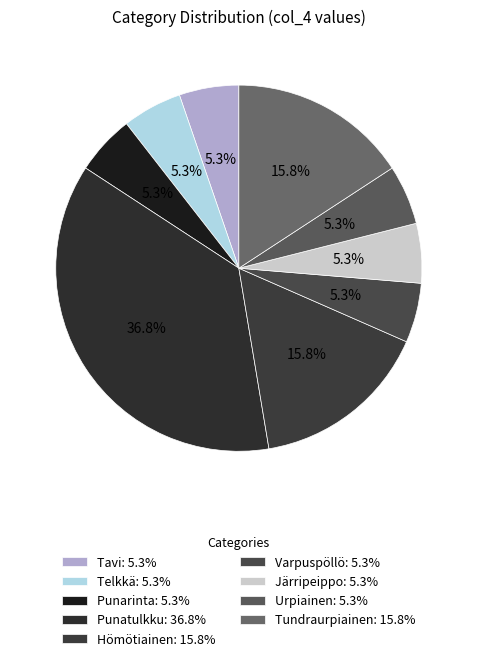

Which has a higher value, Punarinta or Varpuspöllö?

Punarinta